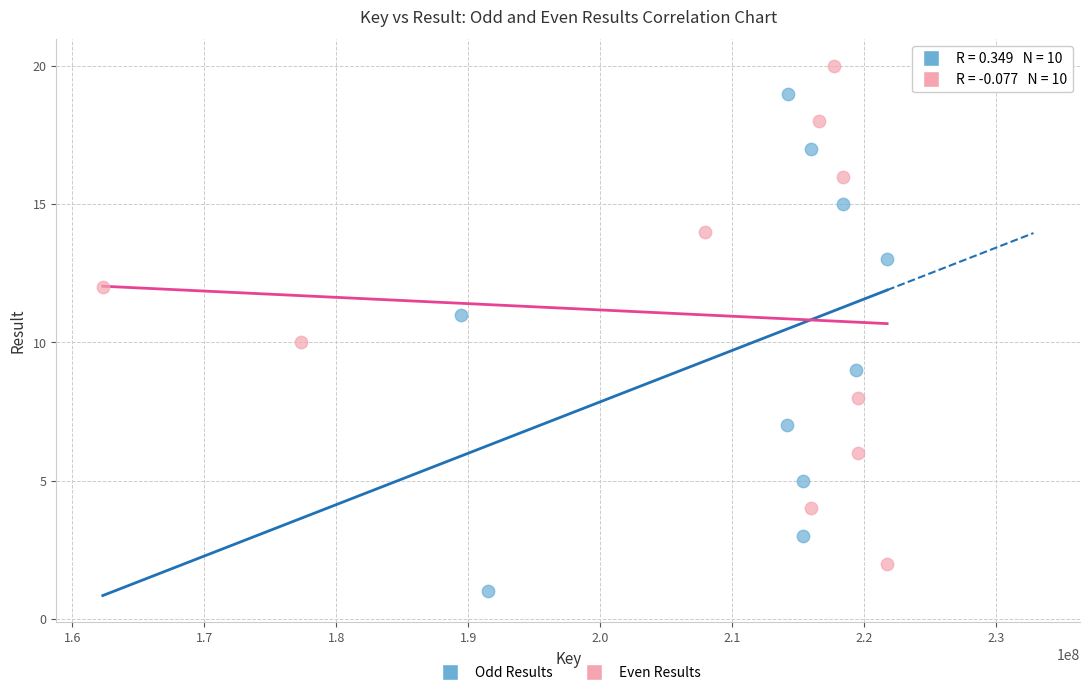

Which series reaches the maximum Y coordinate?

Even Results